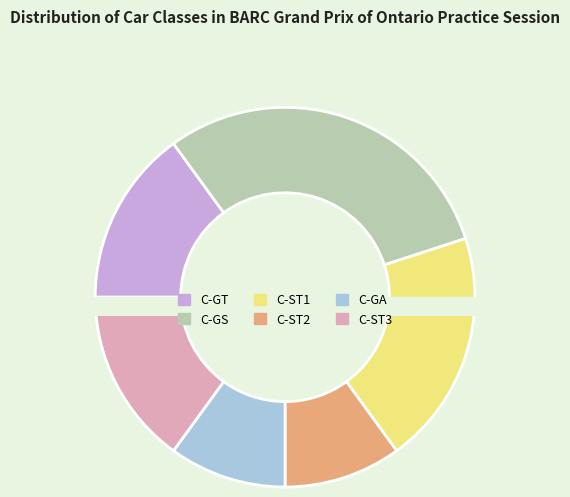

How many segments does this pie chart have?

6